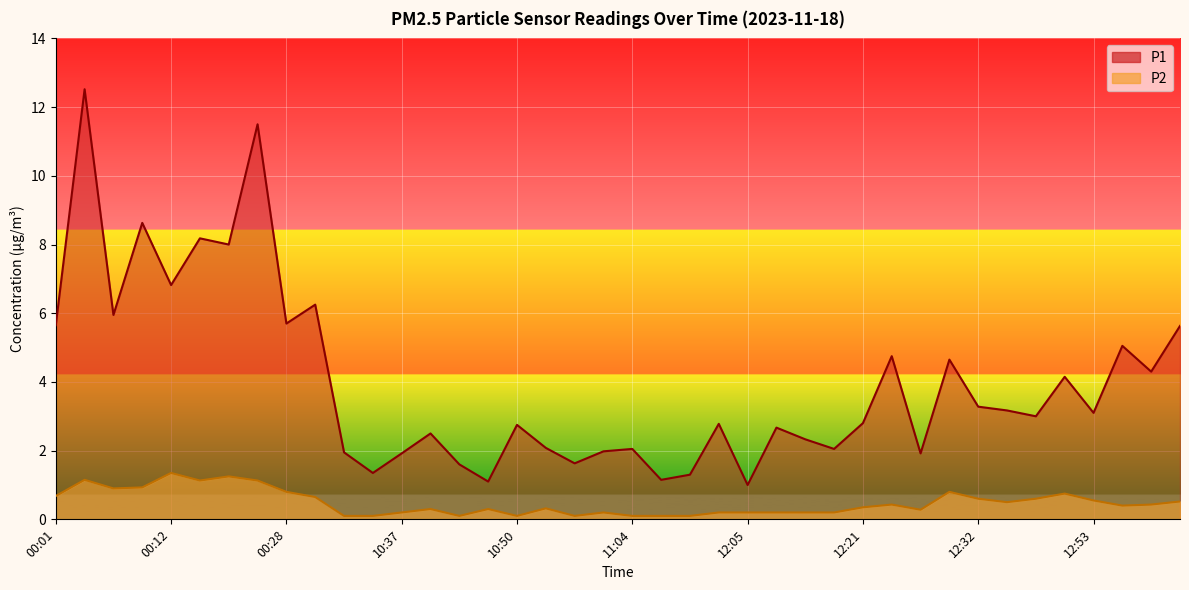

Reading right to left, what are all the values shown in this chart?

P1: 5.6	4.3	5.0	3.1	4.2	3.0	3.2	3.3	4.7	1.9	4.8	2.8	2.0	2.3	2.7	1.0	2.8	1.3	1.1	2.0	2.0	1.6	2.1	2.8	1.1	1.6	2.5	1.9	1.4	1.9	6.2	5.7	11.5	8.0	8.2	6.8	8.6	6.0	12.5	5.7
P2: 0.5	0.4	0.4	0.6	0.8	0.6	0.5	0.6	0.8	0.3	0.4	0.3	0.2	0.2	0.2	0.2	0.2	0.1	0.1	0.1	0.2	0.1	0.3	0.1	0.3	0.1	0.3	0.2	0.1	0.1	0.7	0.8	1.1	1.2	1.1	1.4	0.9	0.9	1.1	0.7